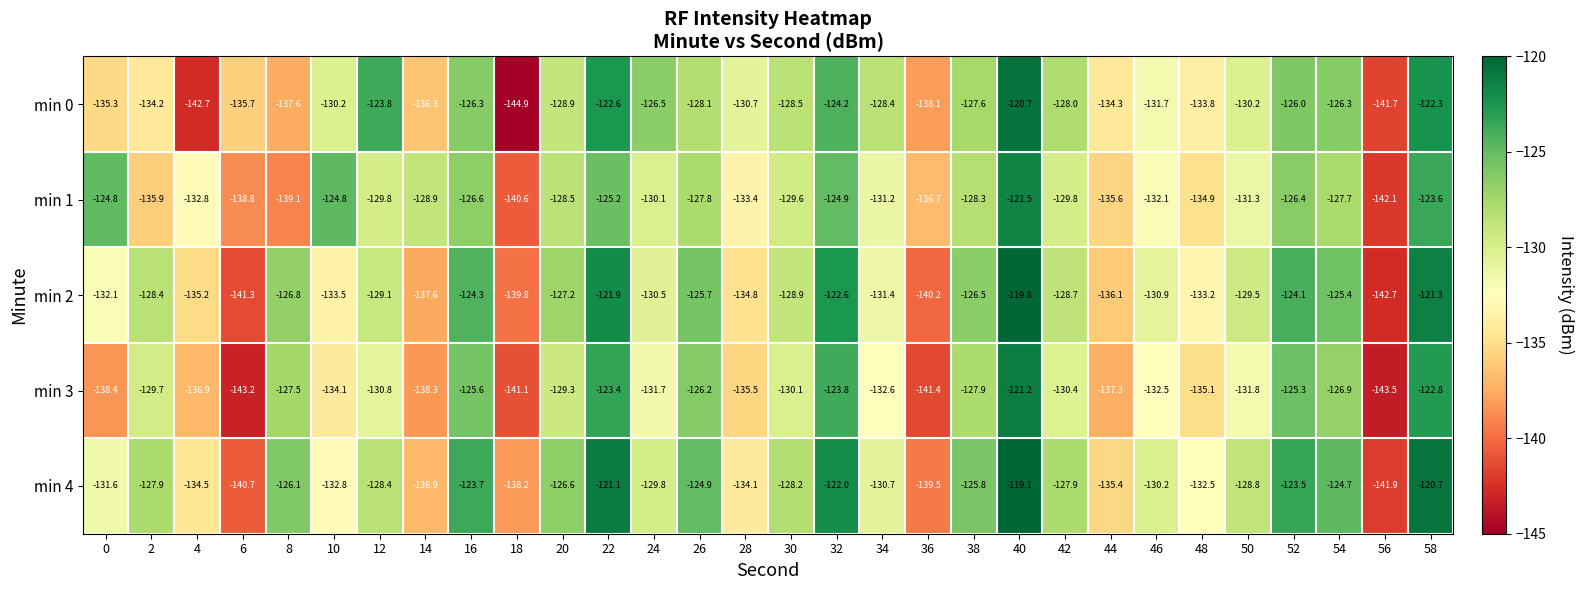

Which series changed the most between 12 and 34?

min 0